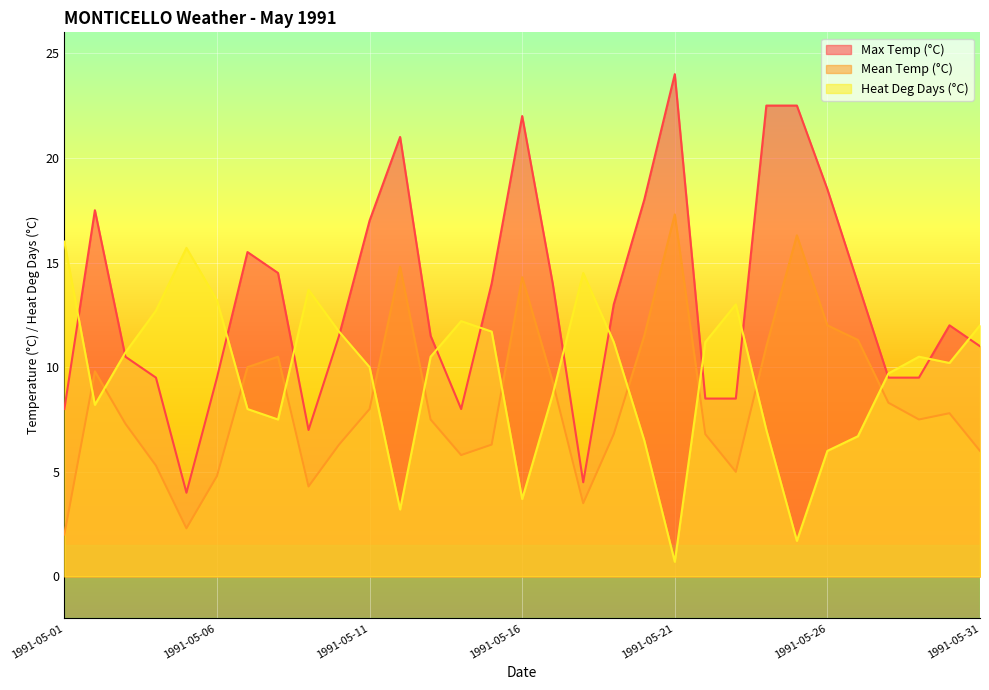

In Heat Deg Days (°C), how many points are higher than both neighbors (excluding endpoints)?

6